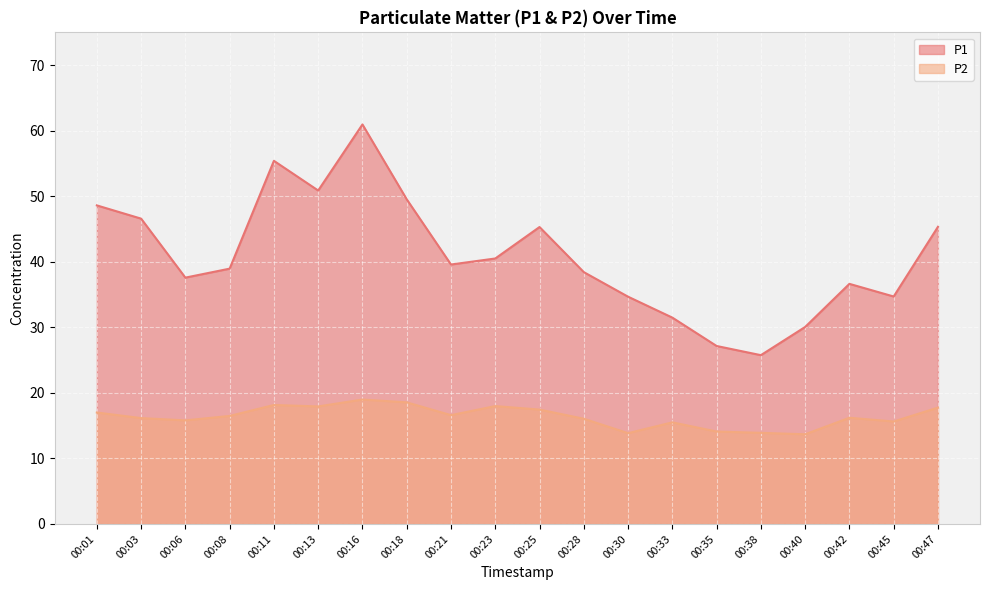

How many lines are shown in the chart?

2